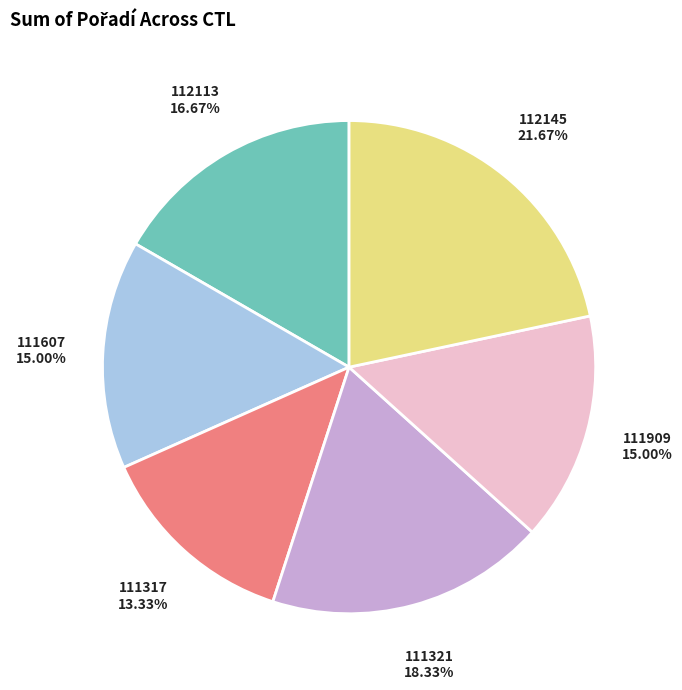

What is the ratio of the value at 111321 to the value at 111909?

1.2